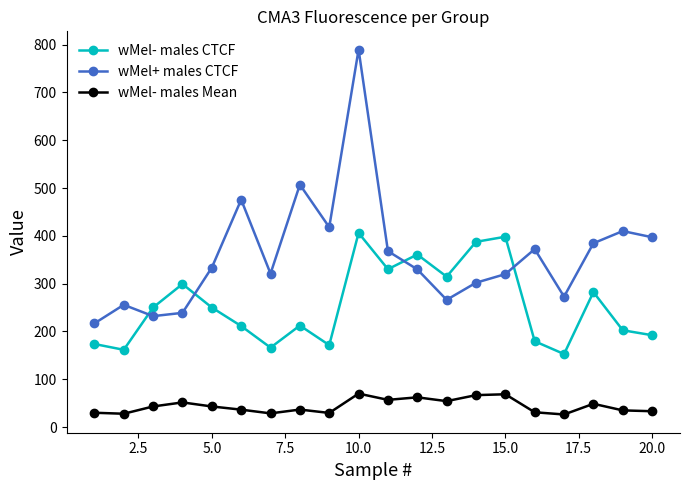

What is the value of the wMel- males Mean point at the 10th from the left?

70.0